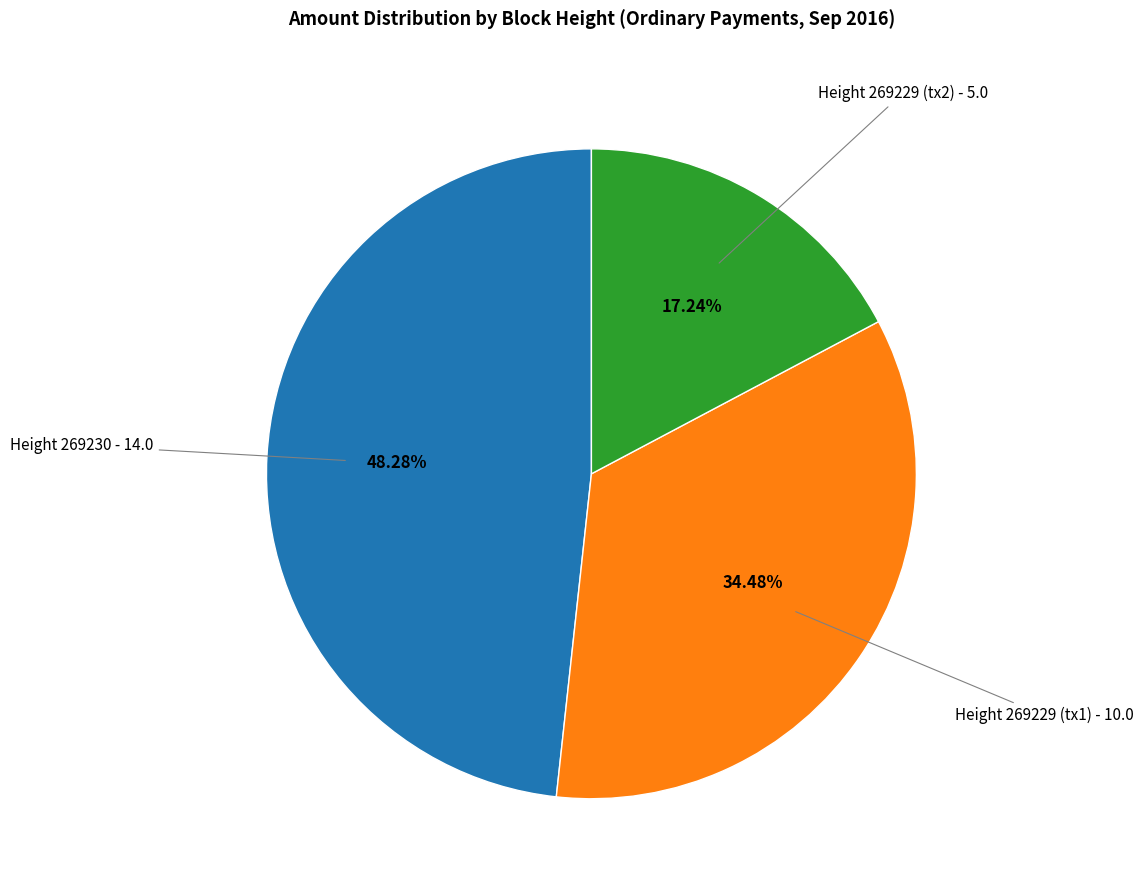

Is there a majority slice in this chart?

No